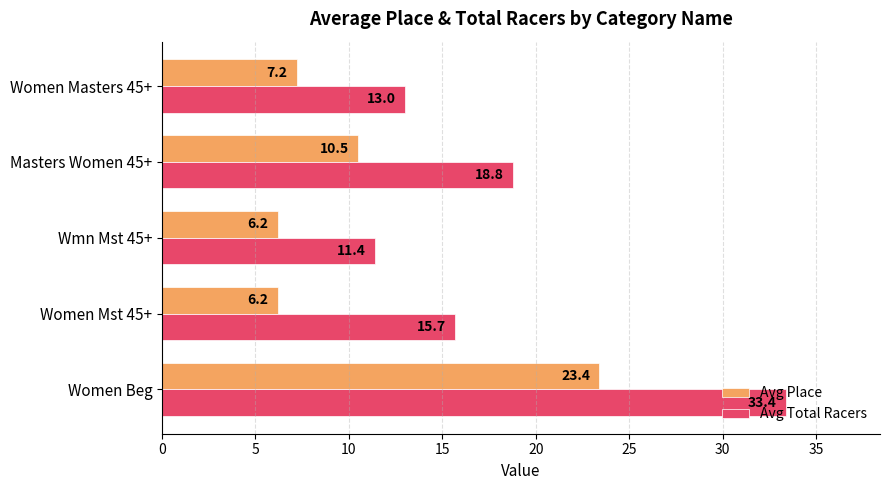

At how many categories does at least one series exceed 10?

5